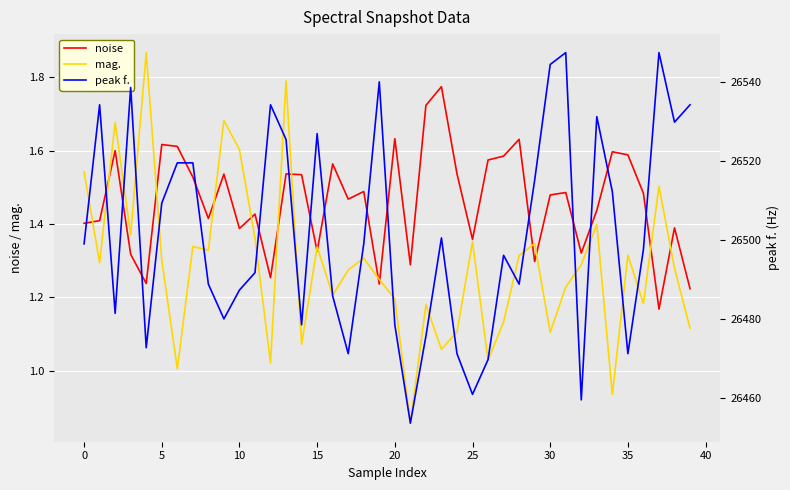

Which series changed the most between 22 and 39?

peak f.